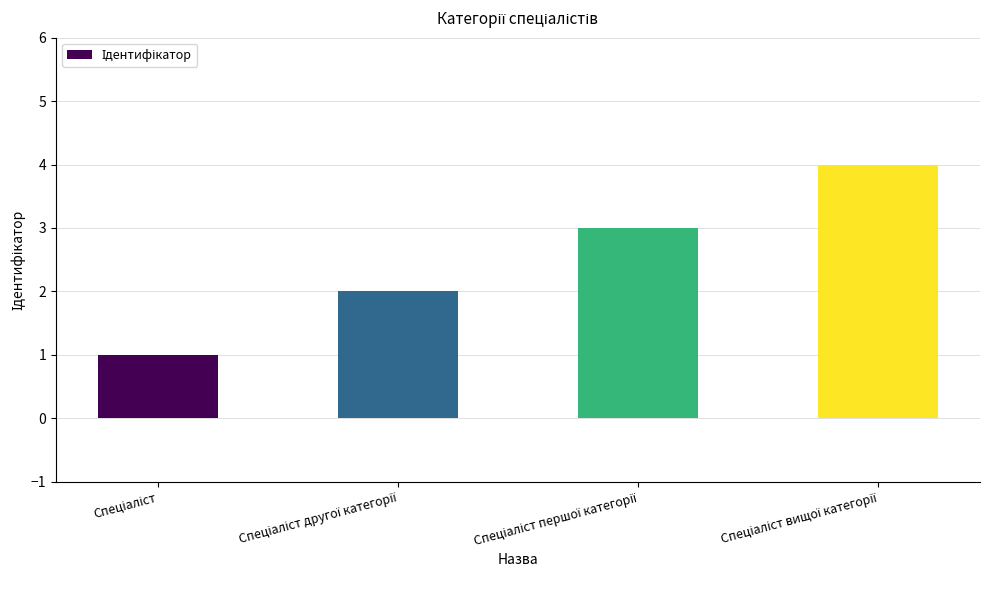

What is the difference between the maximum and minimum values?

3